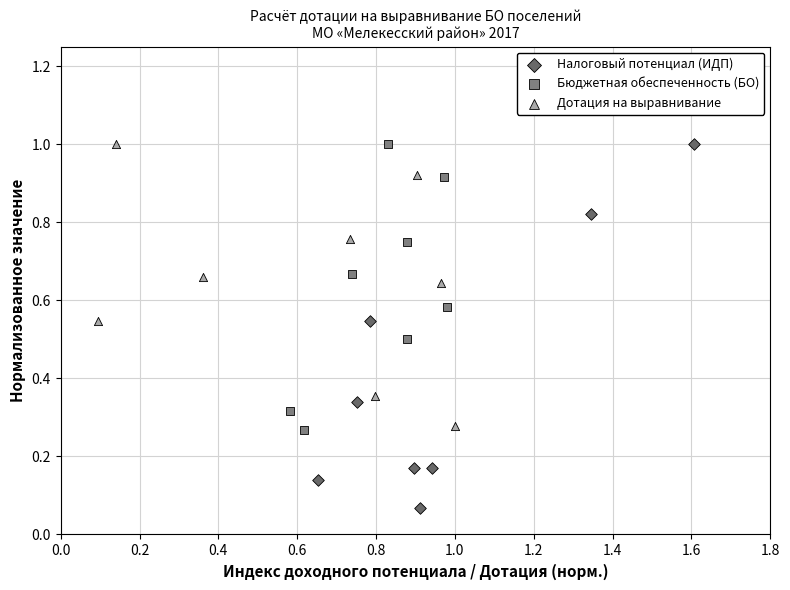

Which series has the widest spread of Y values?

Налоговый потенциал (ИДП)